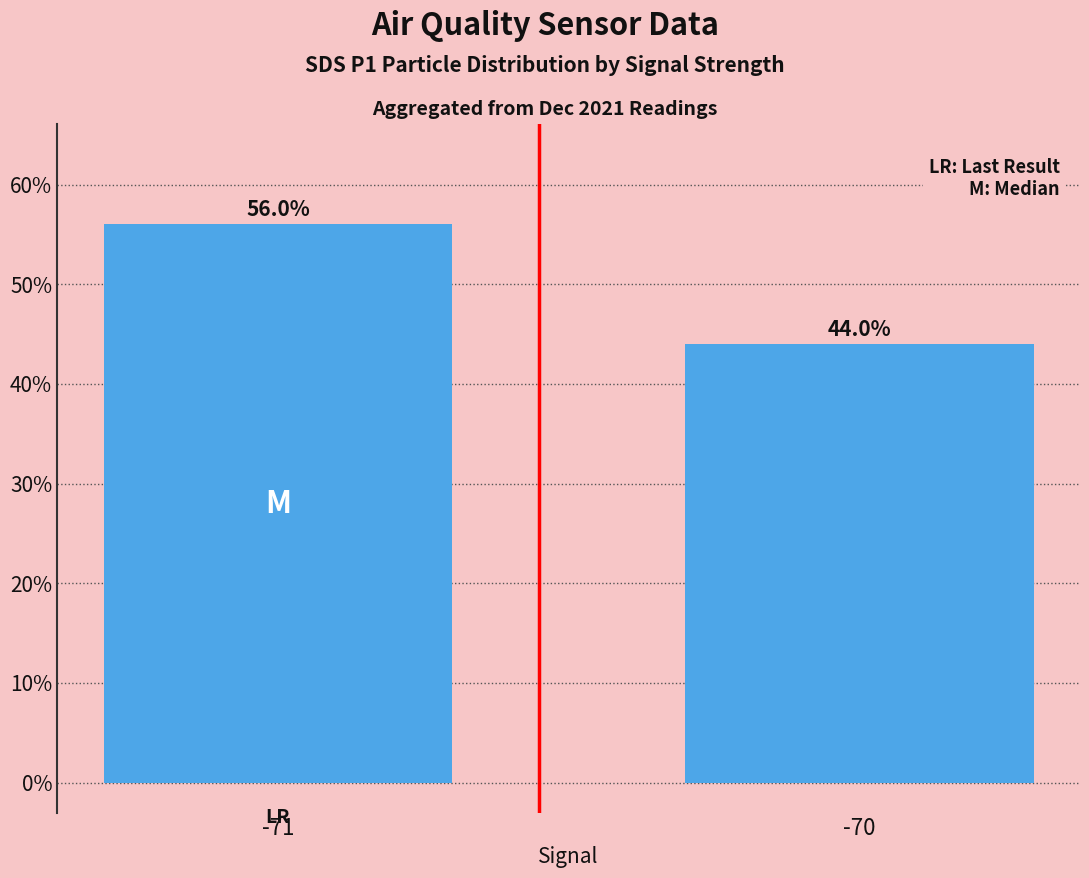

What is the sum of all values?

100.0